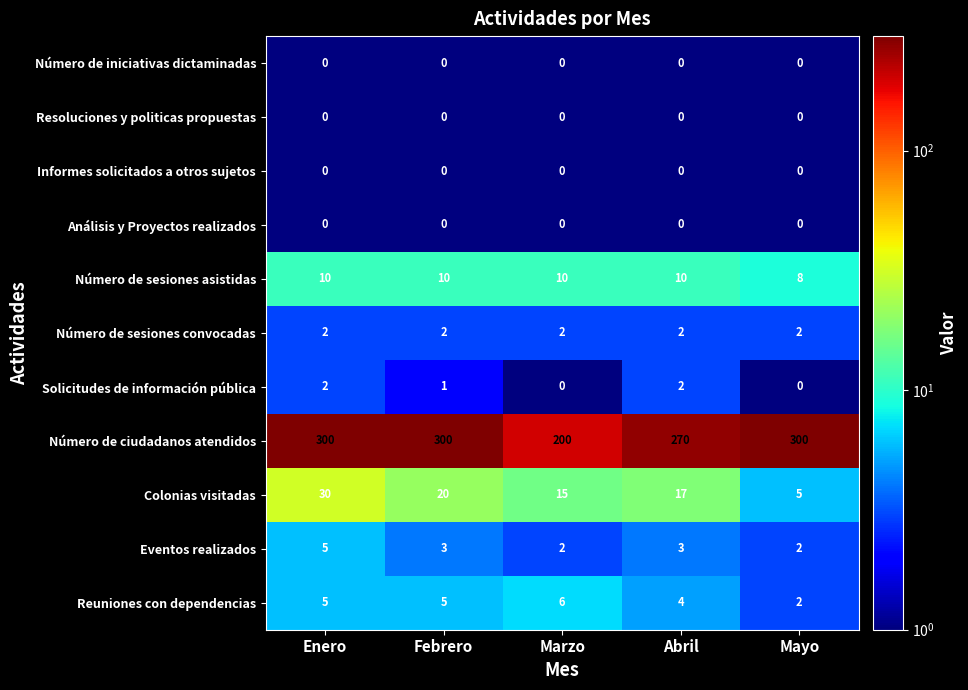

How many data points does each series have?

5